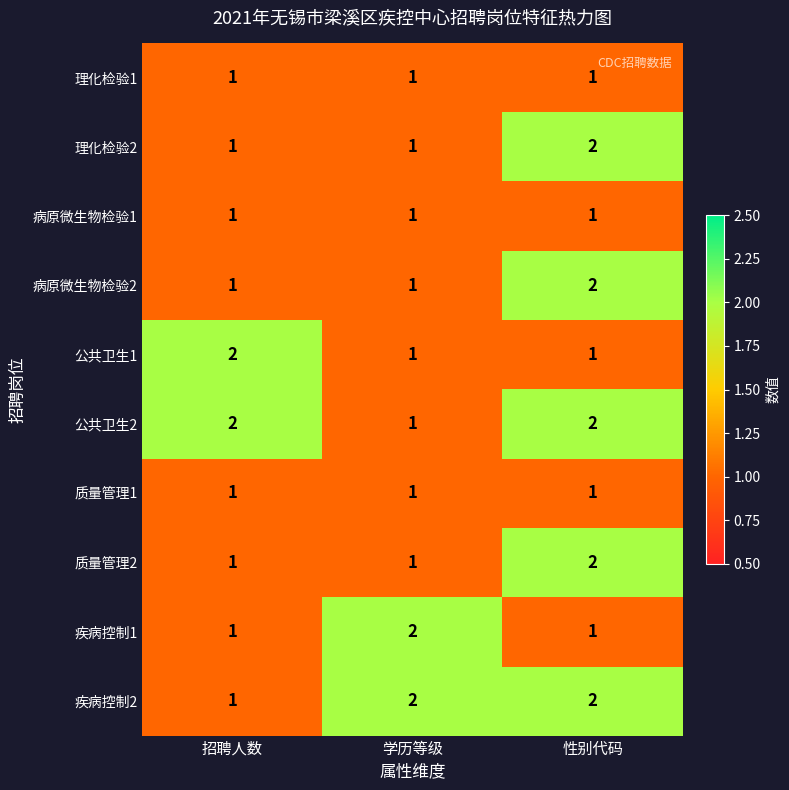

What is the minimum value shown in the chart?

1